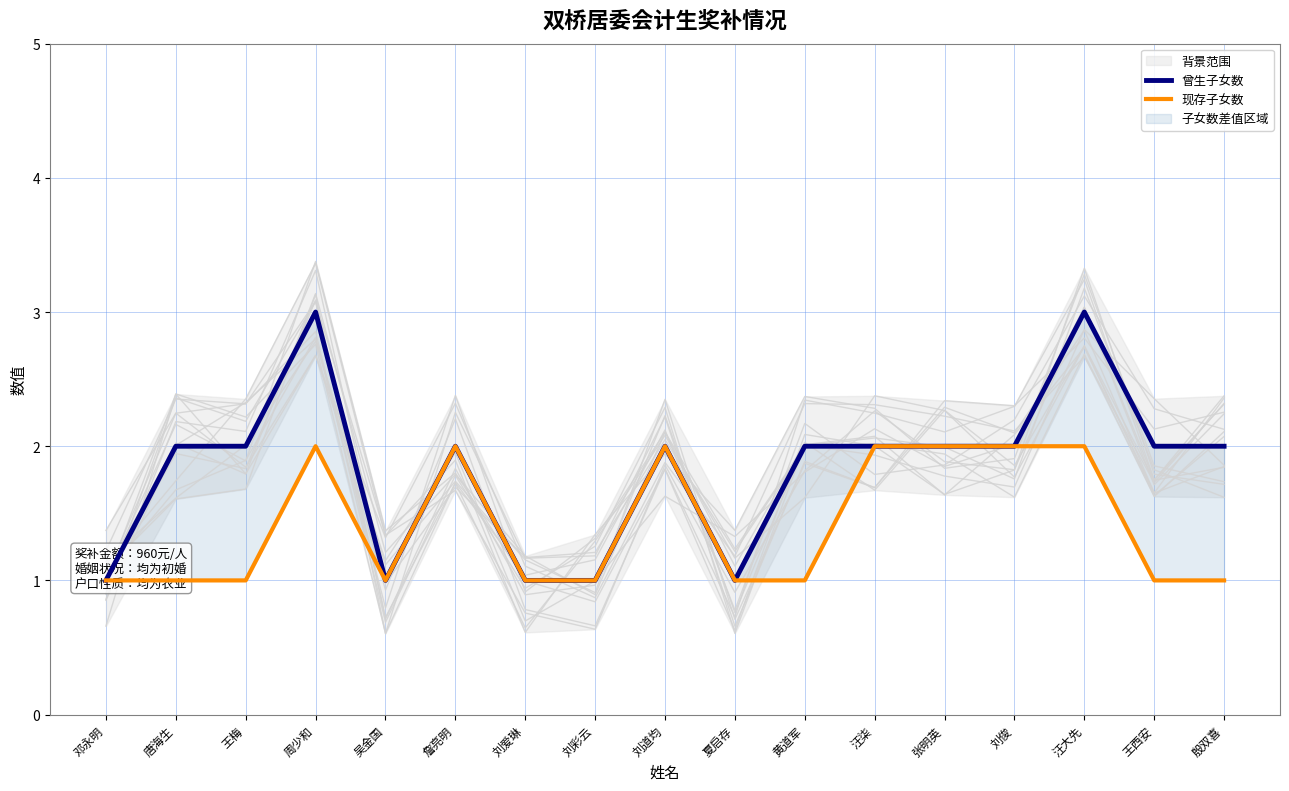

Rank the series at 汪大先 from lowest to highest value.

现存子女数, 曾生子女数